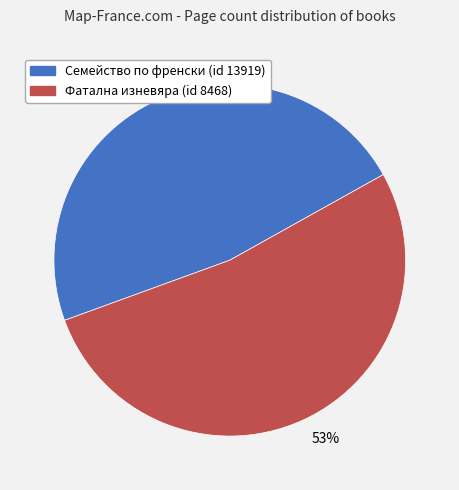

What is the majority slice?

53%